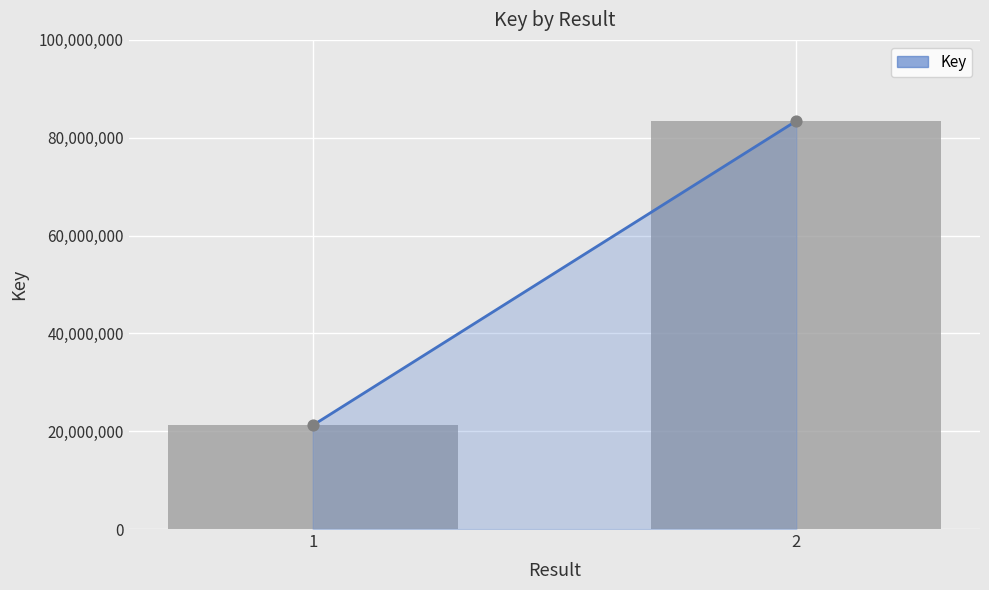

Approximately how many times larger is the value at 1 compared to 2?

0.3